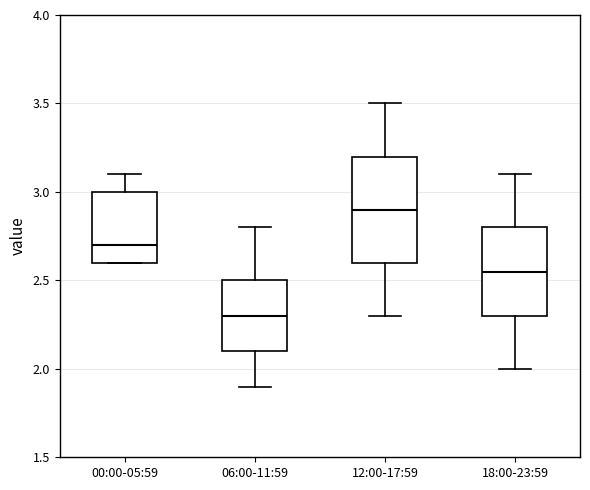

Where does the lower whisker of the box for 06:00-11:59 end on the y-axis? The values are not printed on the chart, so give them approximately, as read against the axis.

1.90